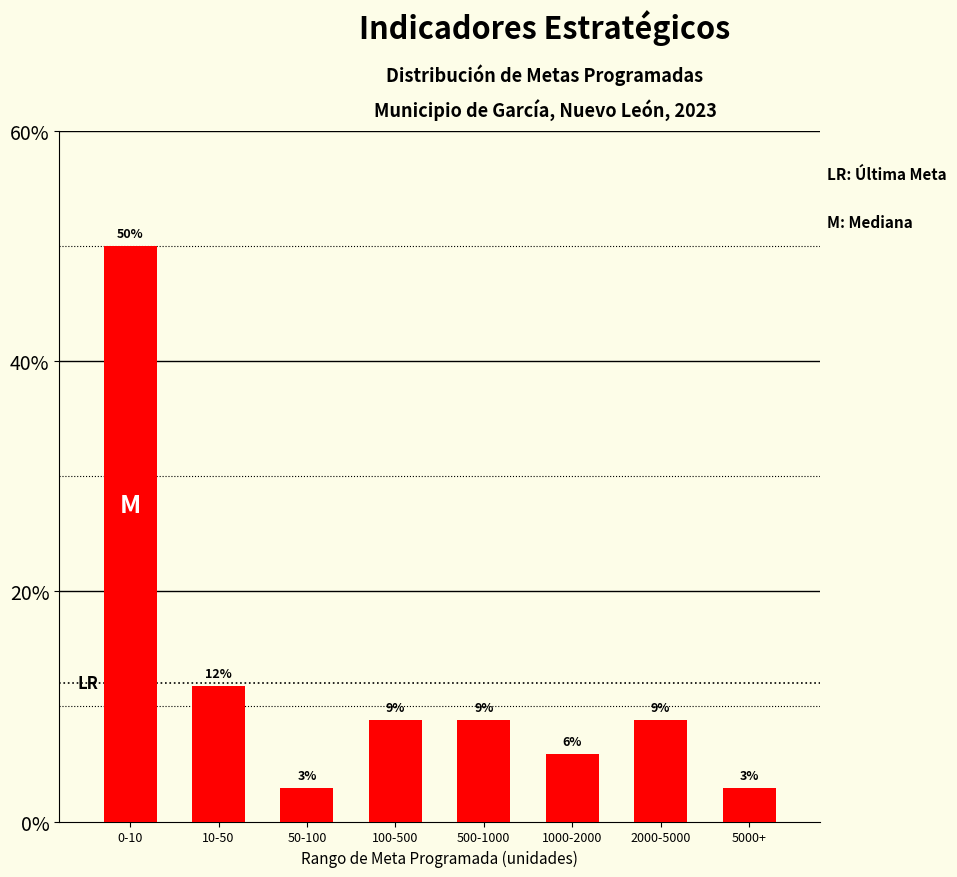

How many bars are there in total?

8